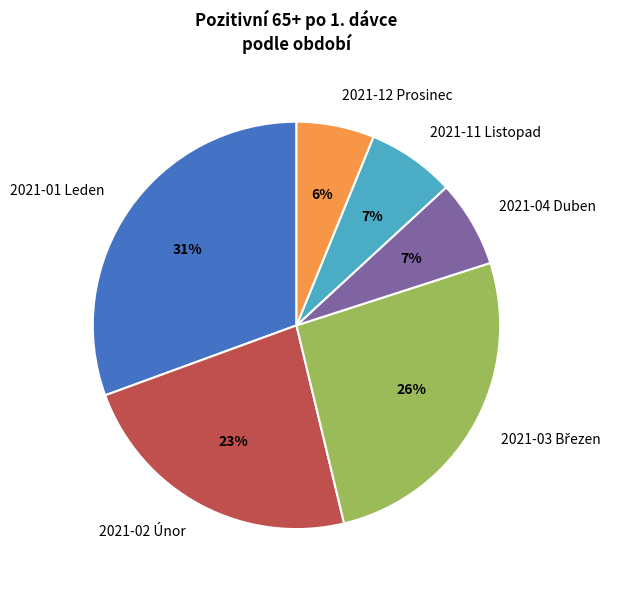

To the nearest percent, what portion does 2021-04 Duben represent?

7%